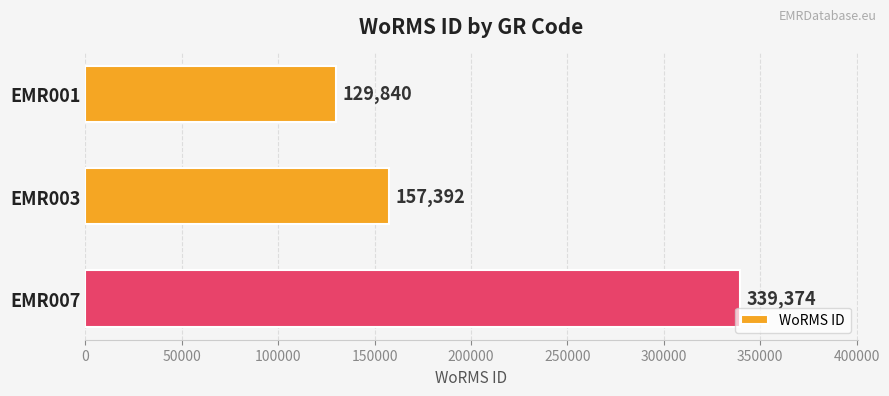

What is the difference between the maximum and minimum values?

209534